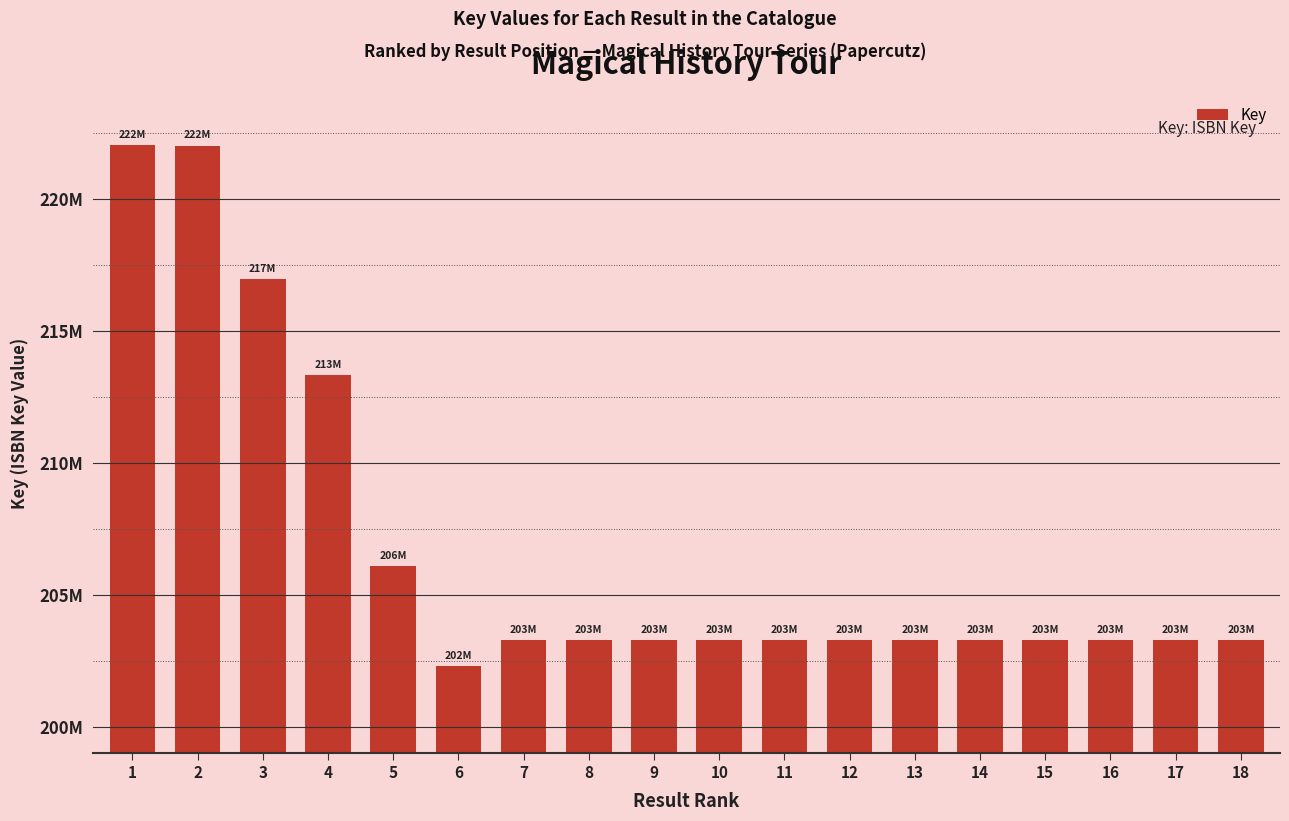

What is the value of the 10th bar from the left?

203280307